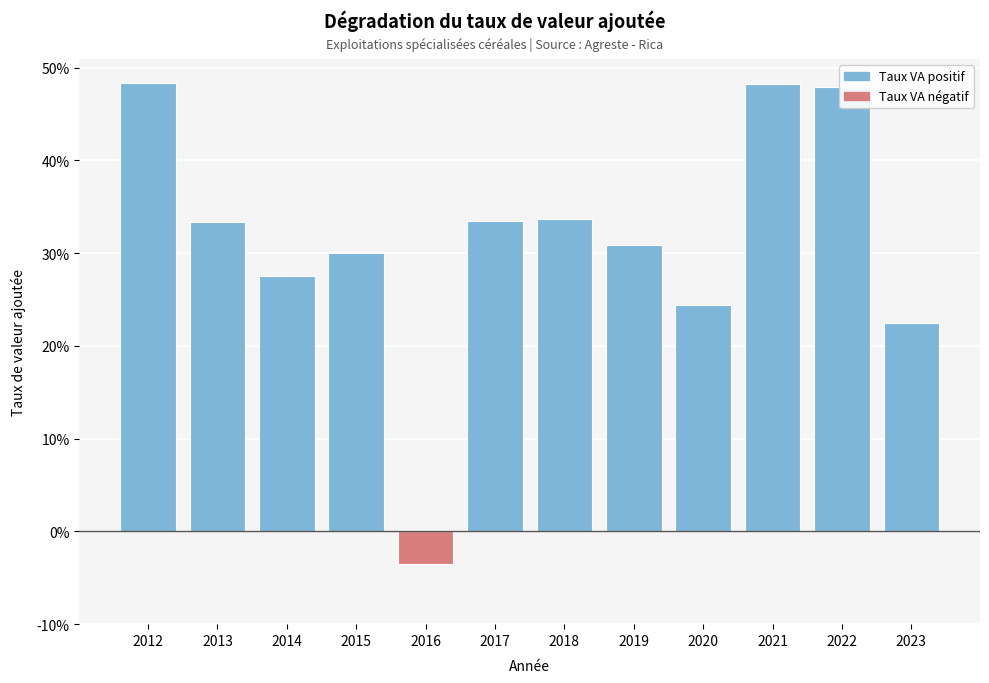

The value at 2012 is 0.7. True or false?

False